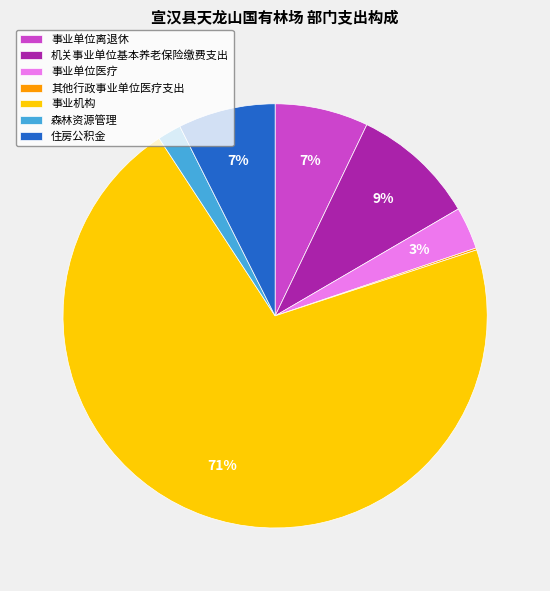

Do 事业单位离退休 and 住房公积金 together represent more than half of the pie?

No